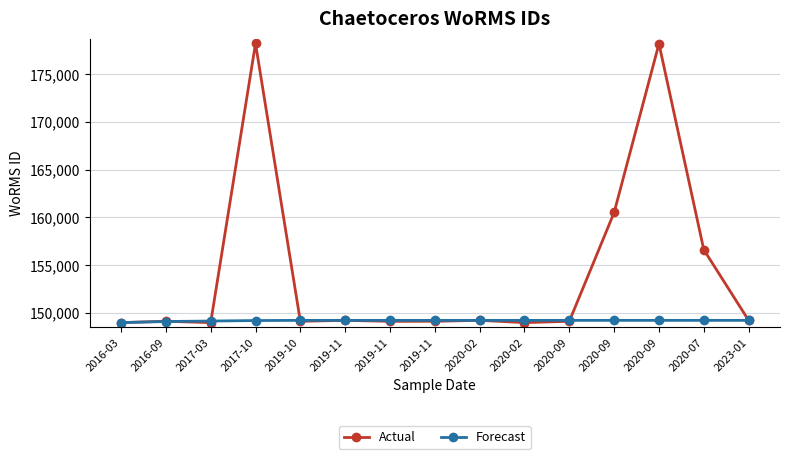

List the labels in order of Actual value, smallest first.

2016-03, 2017-03, 2020-02, 2019-11, 2019-10, 2020-09, 2016-09, 2019-11, 2019-11, 2020-02, 2023-01, 2020-07, 2020-09, 2020-09, 2017-10